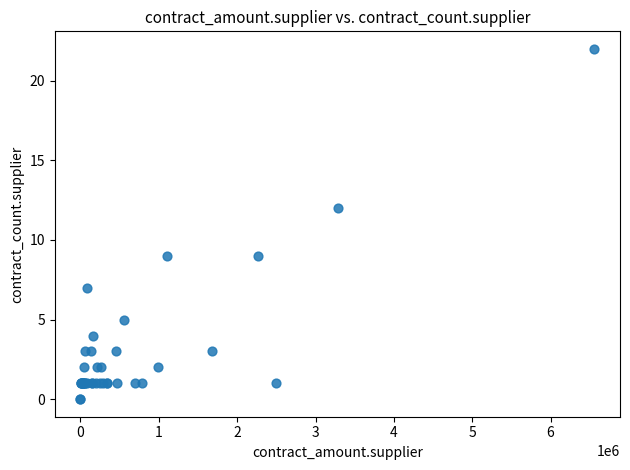

What Y value in the scatter plot is closest to 11?

12